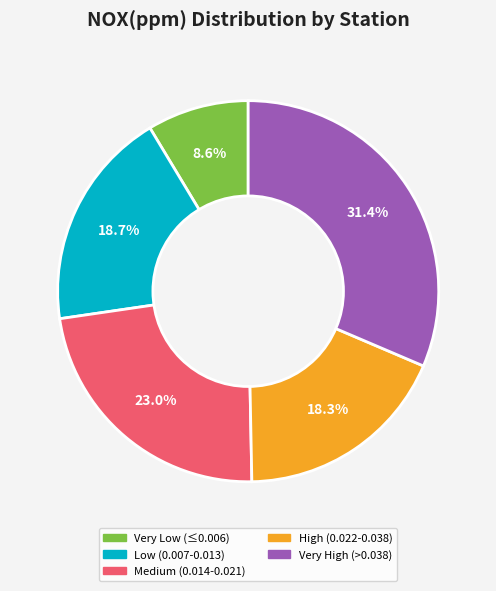

Between Medium (0.014-0.021) and Low (0.007-0.013), which is larger?

Medium (0.014-0.021)